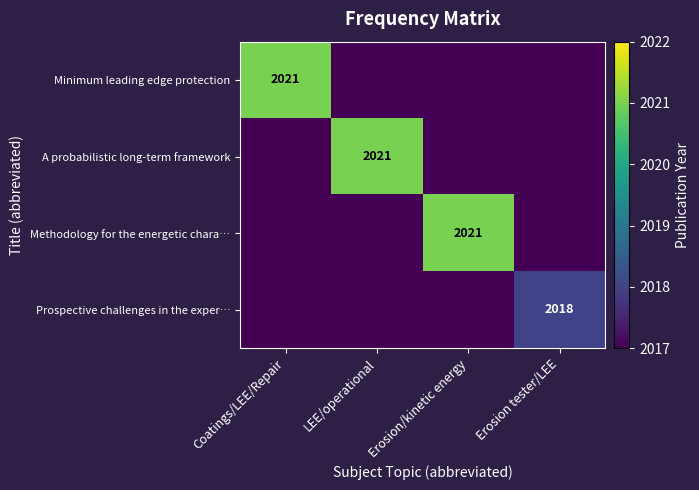

At which label does Prospective challenges in the exper… reach its minimum?

Coatings/LEE/Repair